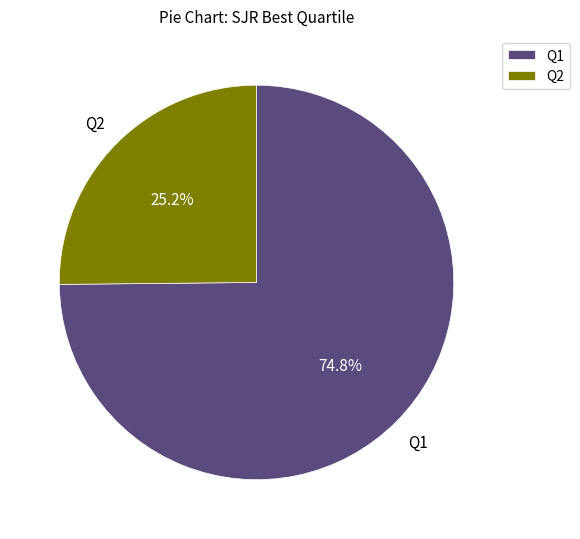

Which category has the smallest portion of the pie?

Q2